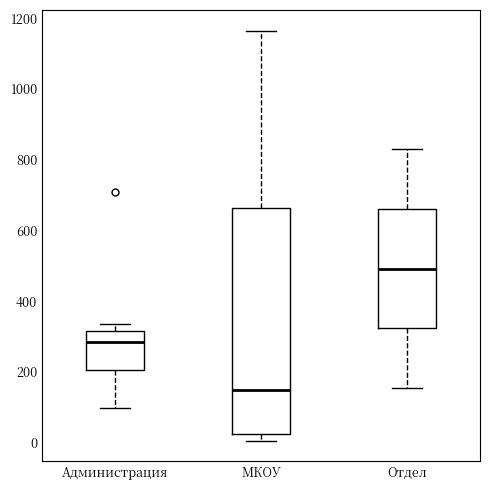

Reading left to right, read every box against the y-axis: the position of its median line, the range the box covers, and the ends of its whiskers. The values are not printed on the chart, so give them approximately, as read against the axis.

Администрация: median 280, box 200 to 320, whiskers 100 to 340
МКОУ: median 140, box 20 to 660, whiskers 0 to 1160
Отдел: median 500, box 320 to 660, whiskers 160 to 820